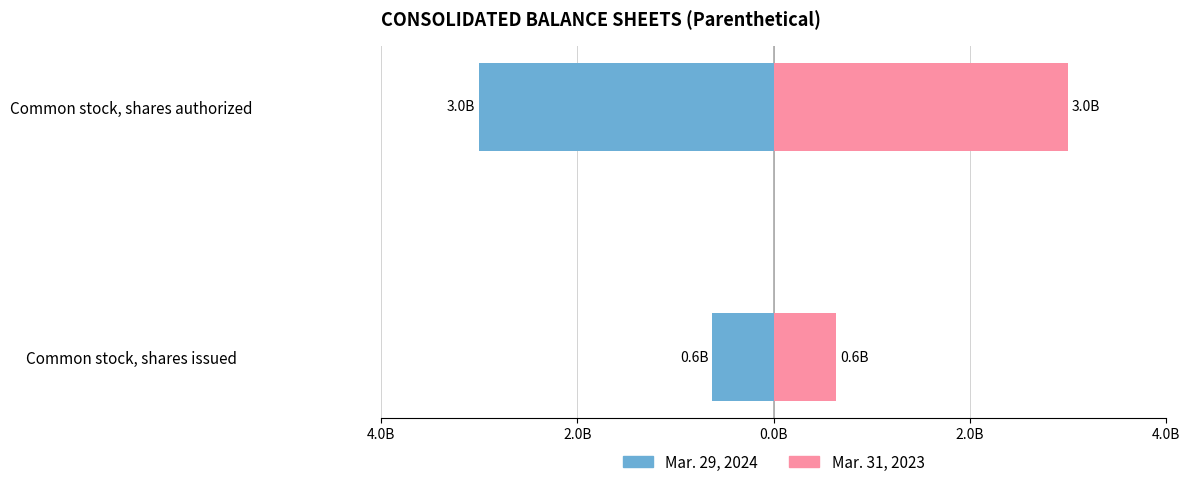

How many data points does each series have?

2